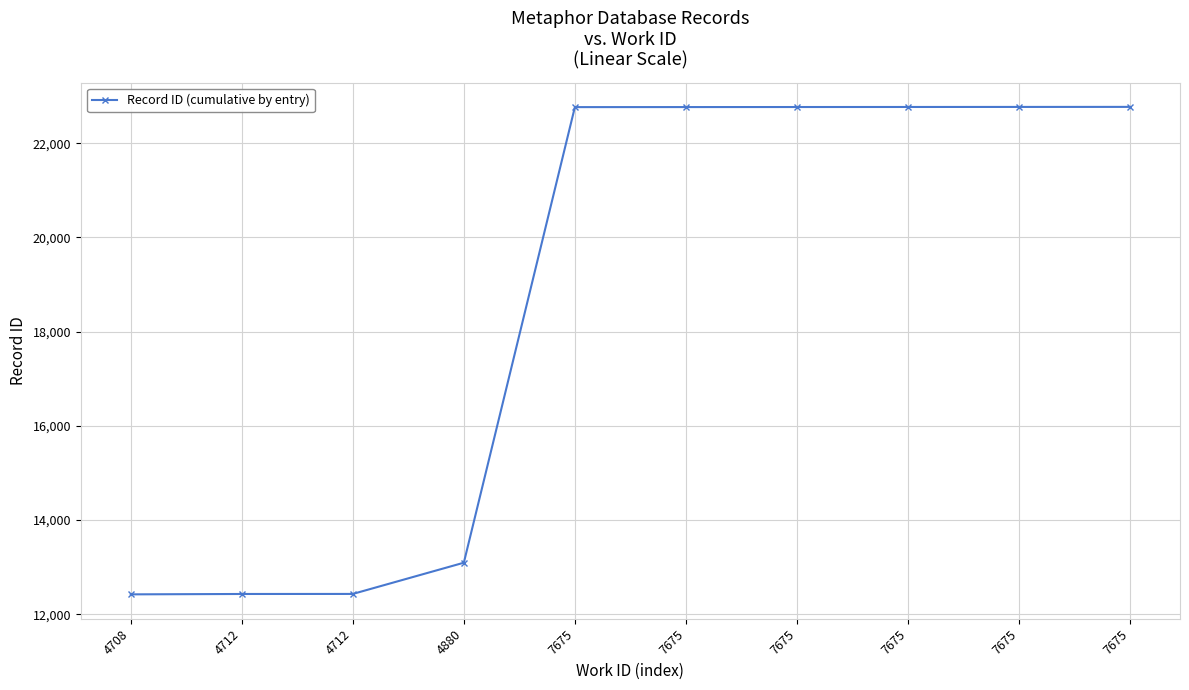

List the labels in order of value, largest first.

7675, 7675, 7675, 7675, 7675, 7675, 4880, 4712, 4712, 4708